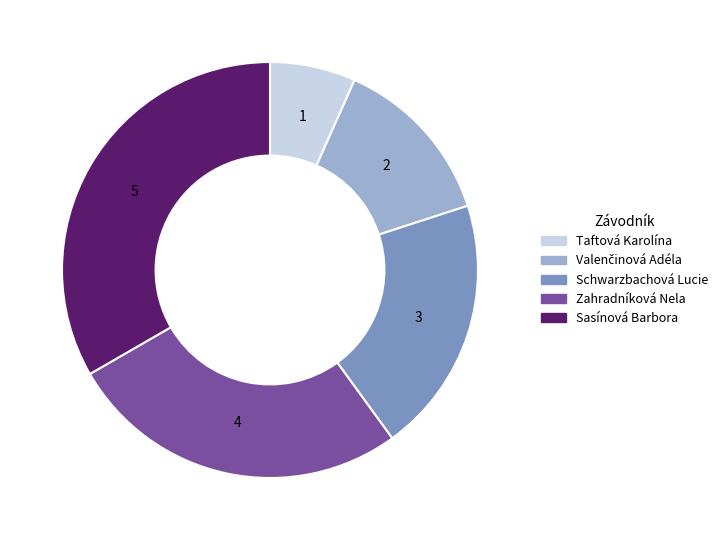

What is the smallest slice in the pie chart?

Taftová Karolína